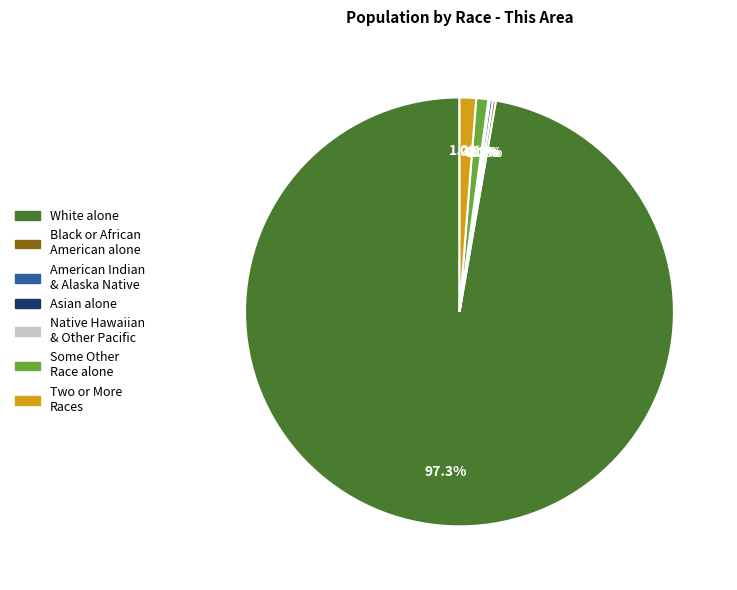

How many segments does this pie chart have?

7